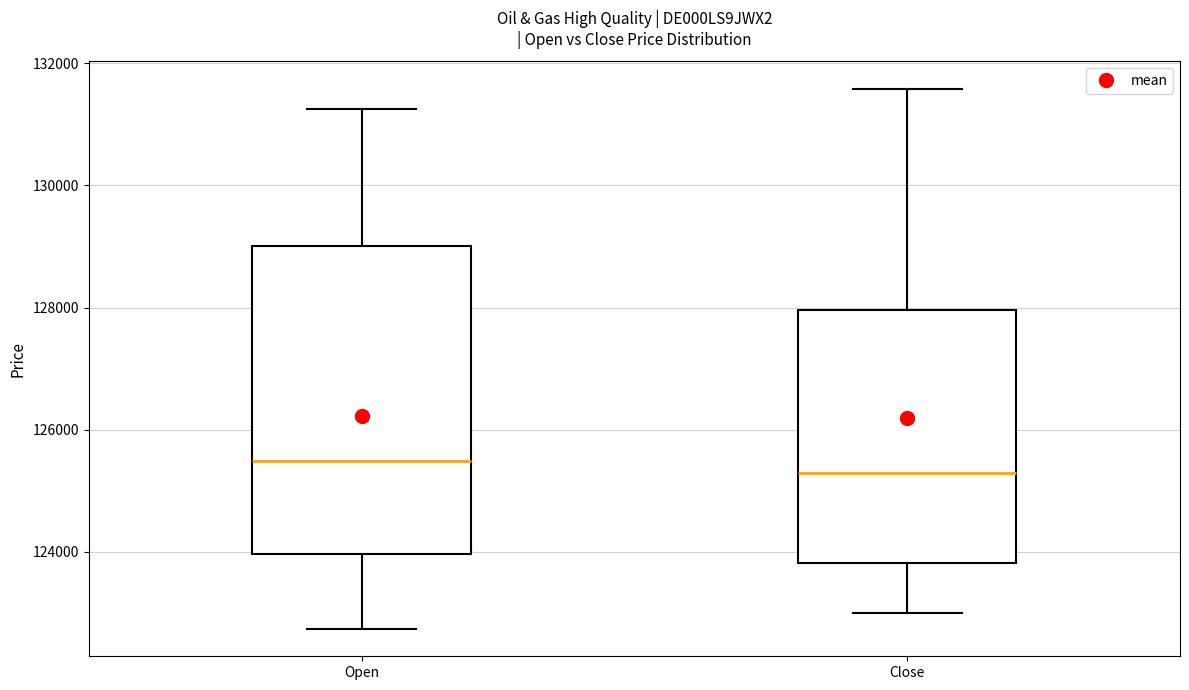

Where does the median line of the box for Open sit on the y-axis? The values are not printed on the chart, so give them approximately, as read against the axis.

125400